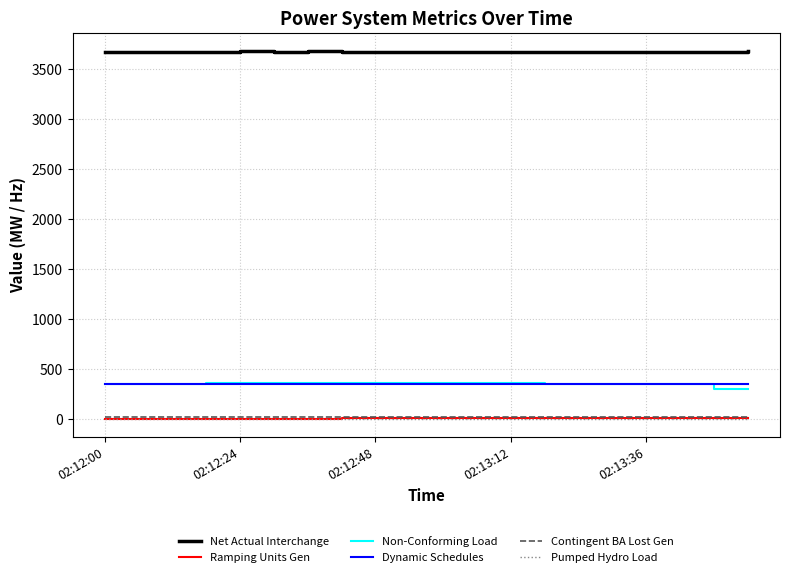

True or false: Pumped Hydro Load and Non-Conforming Load cross at least once.

False